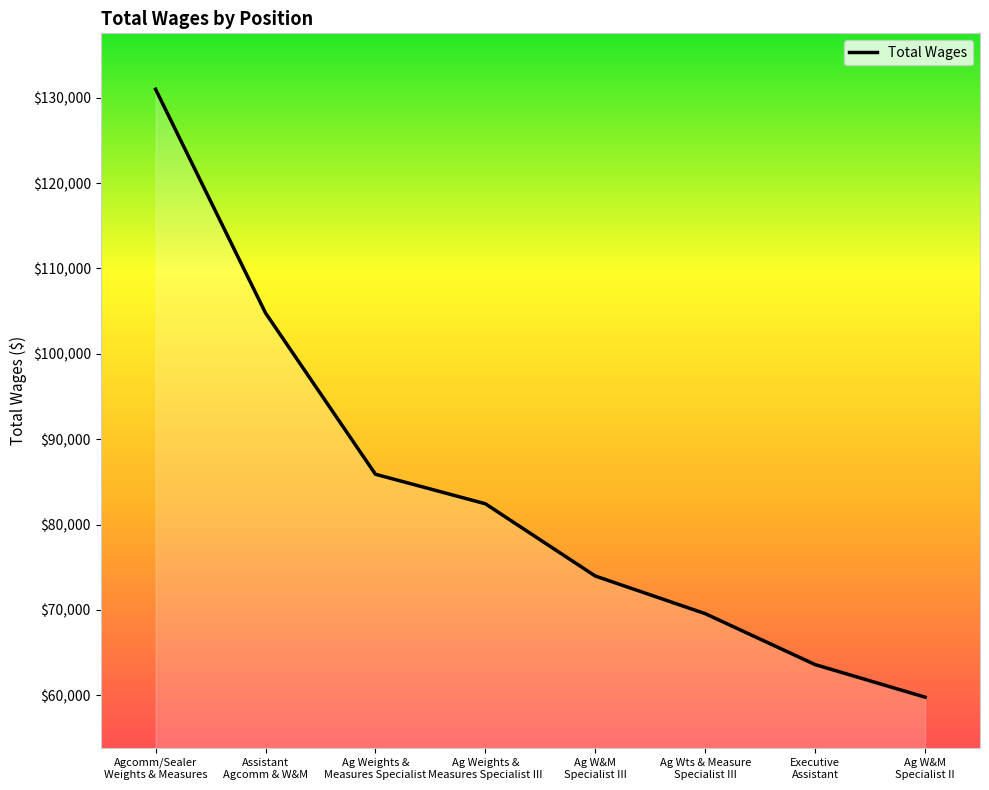

Reading left to right, list all the values displayed in this chart.

130994	104789	85894	82436	73971	69564	63596	59783